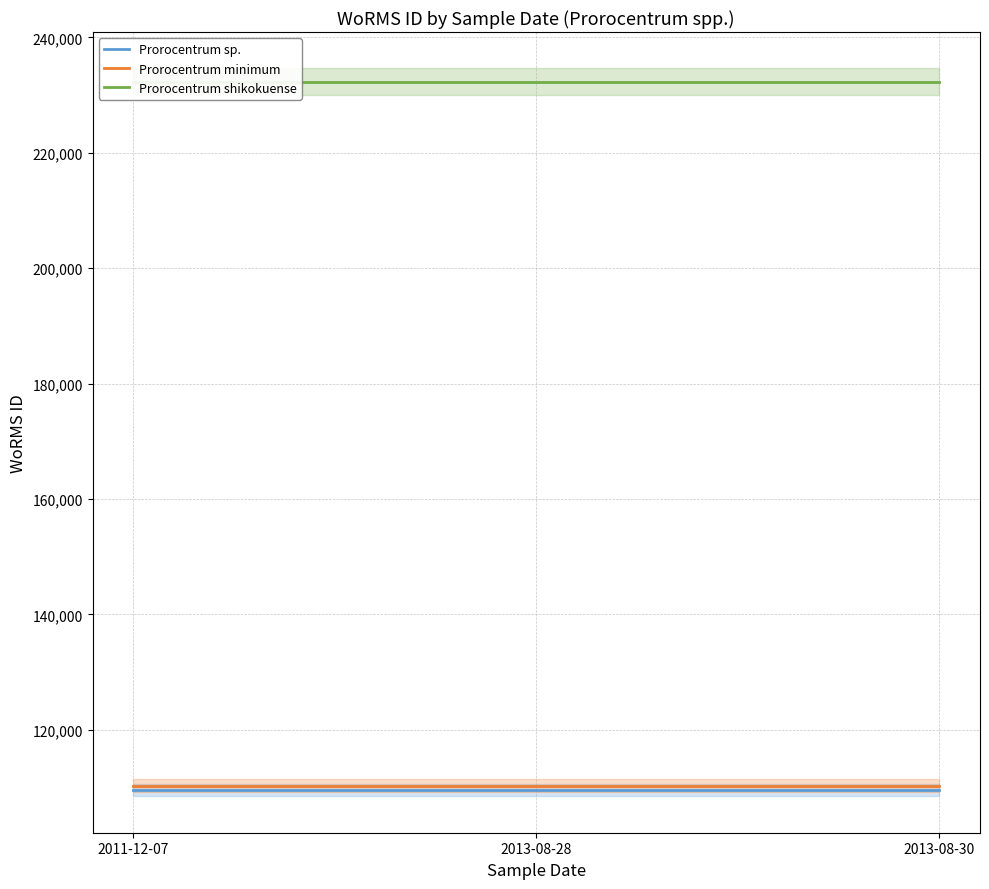

Reading left to right, what are all the values shown in this chart?

Prorocentrum sp.: 109566	109566	109566
Prorocentrum minimum: 110304	110304	110304
Prorocentrum shikokuense: 232304	232304	232304